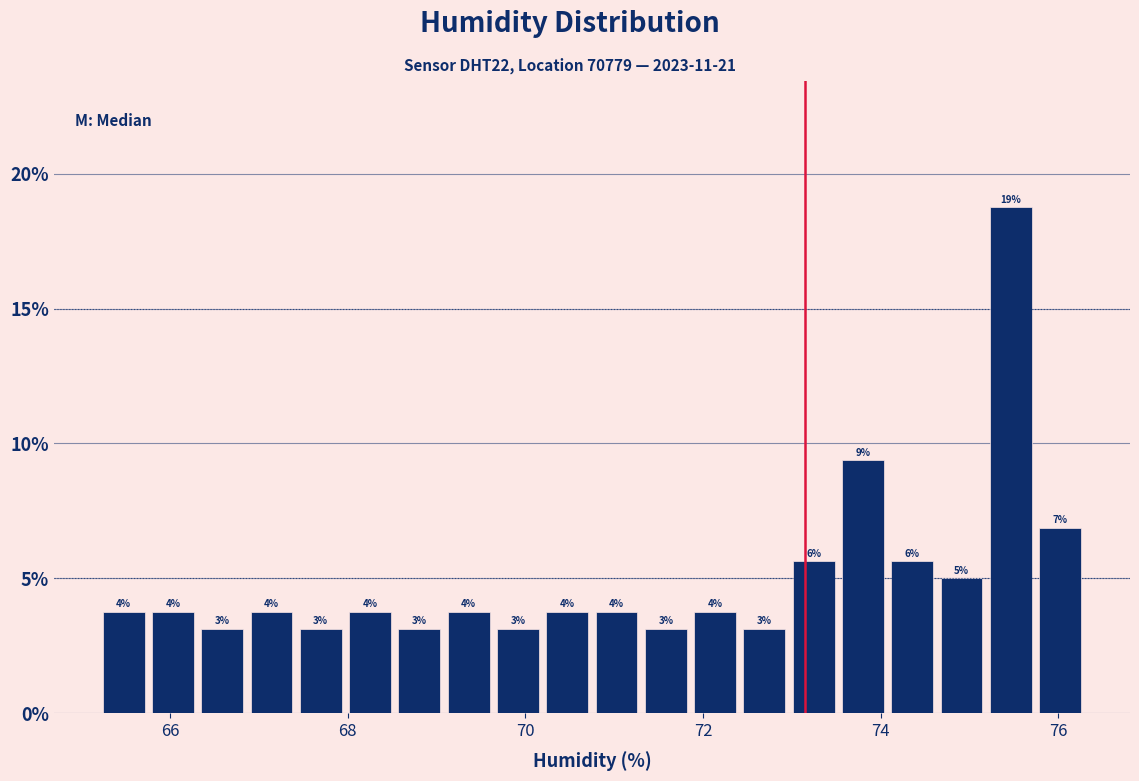

Around what value on the x-axis is the tallest bar? Give the approximate position of its centre, as read against the axis.

75.4